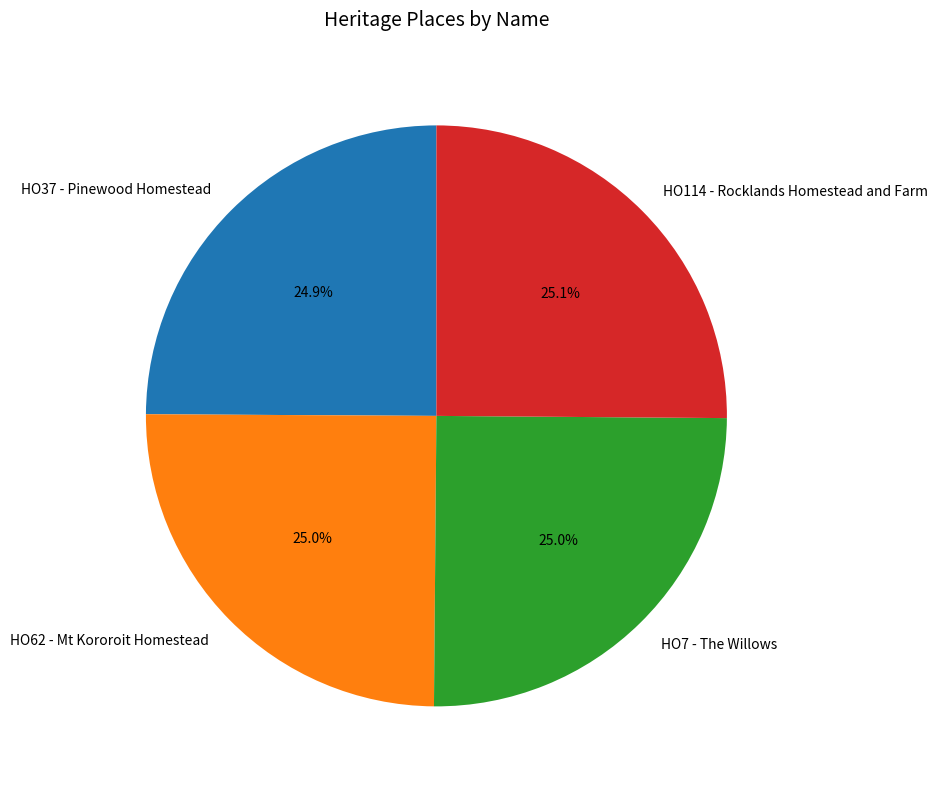

Approximately how many times larger is the value at HO37 - Pinewood Homestead compared to HO114 - Rocklands Homestead and Farm?

1.0